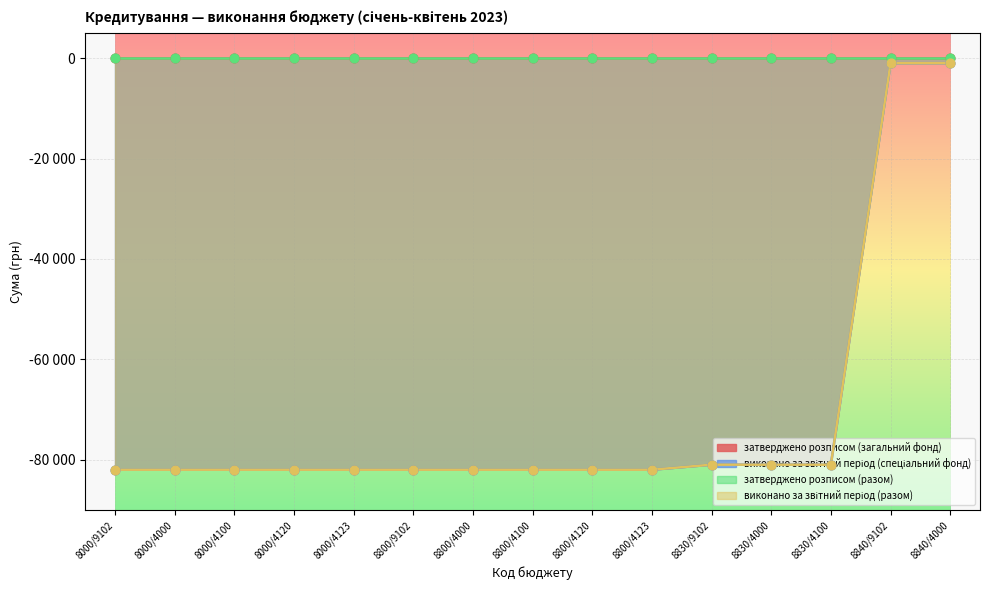

At which category is the sum across all series the highest?

8840/9102